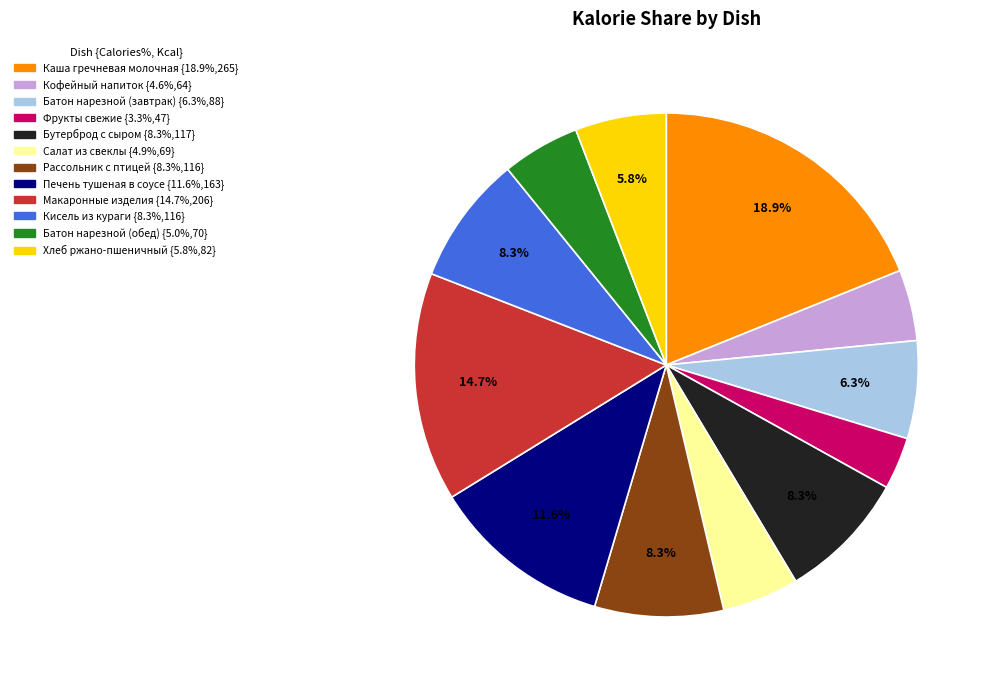

Is it true that Рассольник с птицей is 8% of the pie?

True